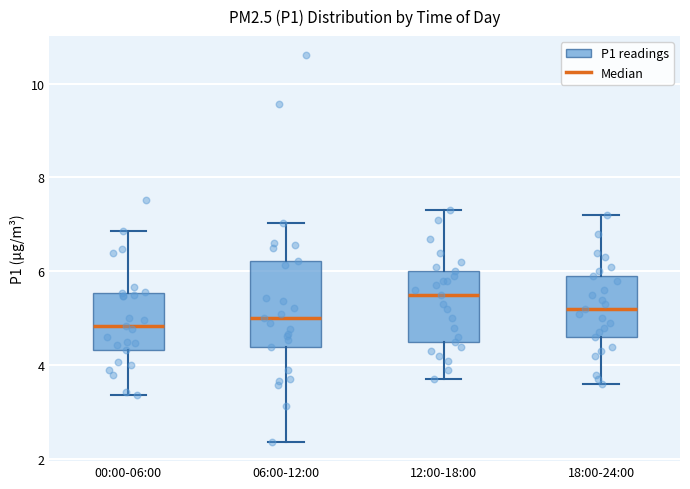

Where is the upper edge of the box for 18:00-24:00 on the y-axis? The values are not printed on the chart, so give them approximately, as read against the axis.

6.0